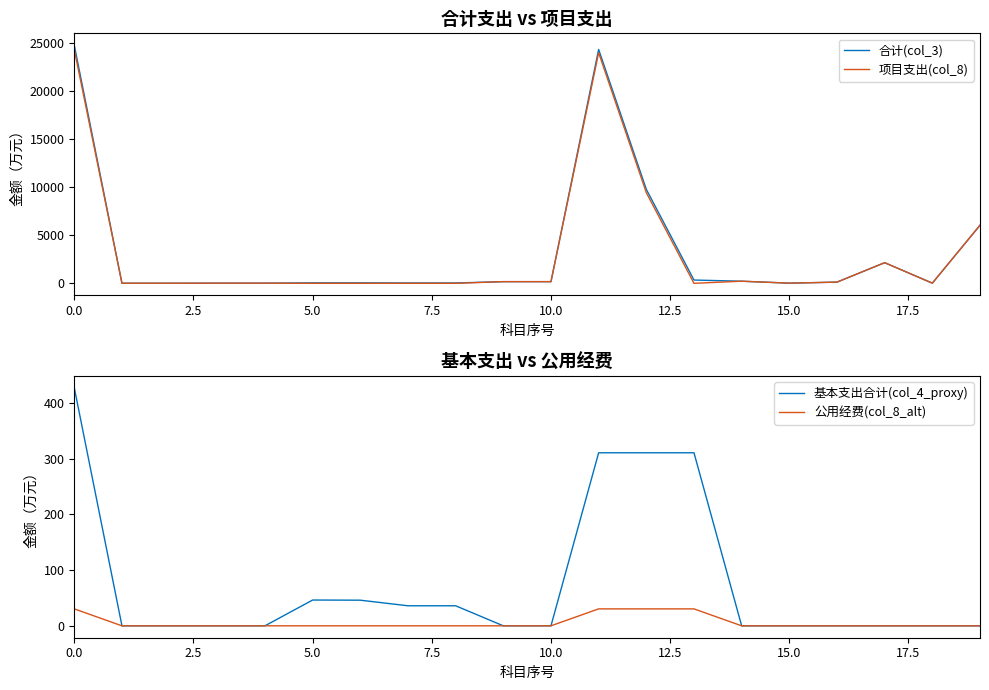

How many intersections are there between 基本支出合计(col_4_proxy) and 项目支出(col_8)?

4